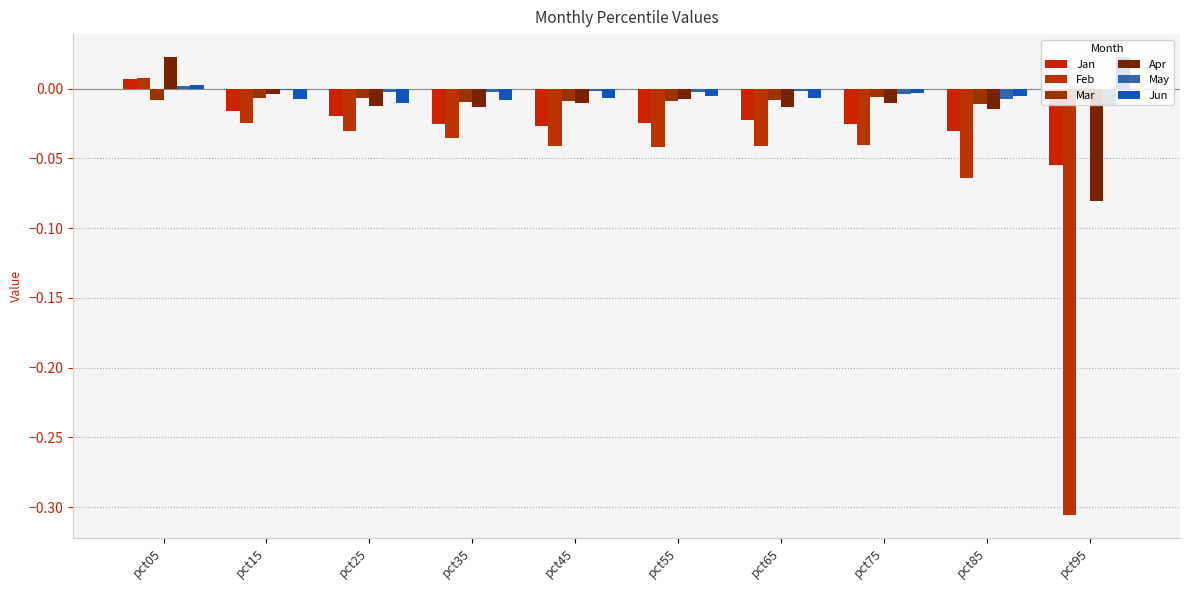

What is the average value of the Feb series?

-0.1